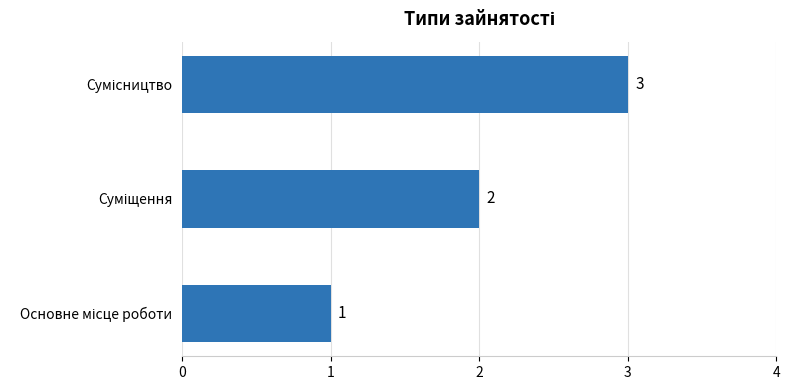

Count the values in the range 1 to 3.

3